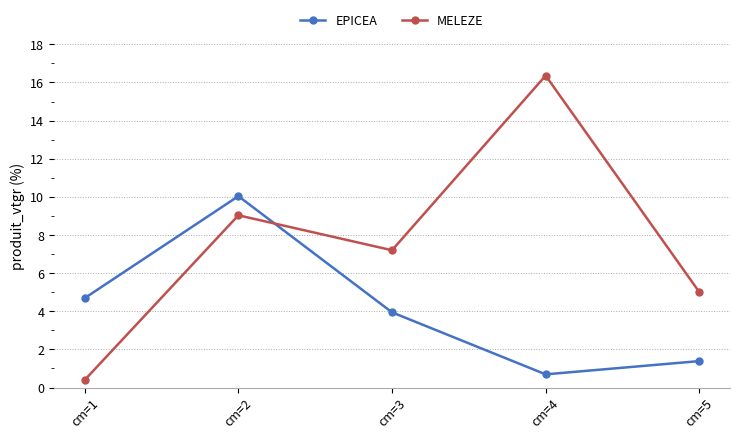

Between cm=3 and cm=4, which series saw the biggest shift?

MELEZE